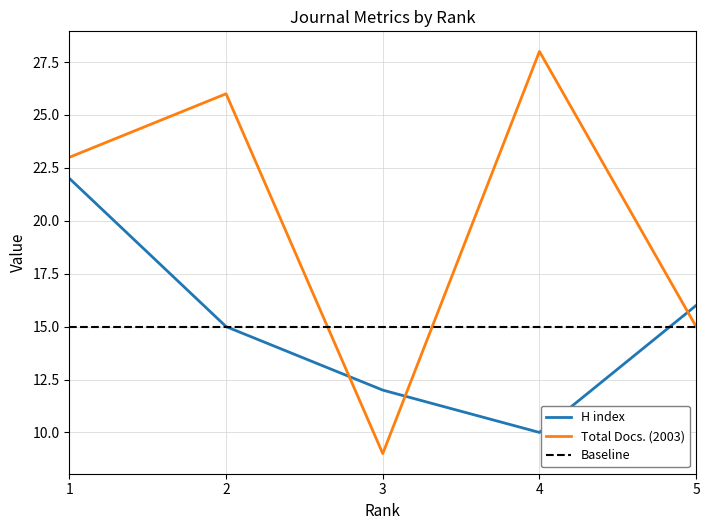

At which category is the sum across all series the highest?

1